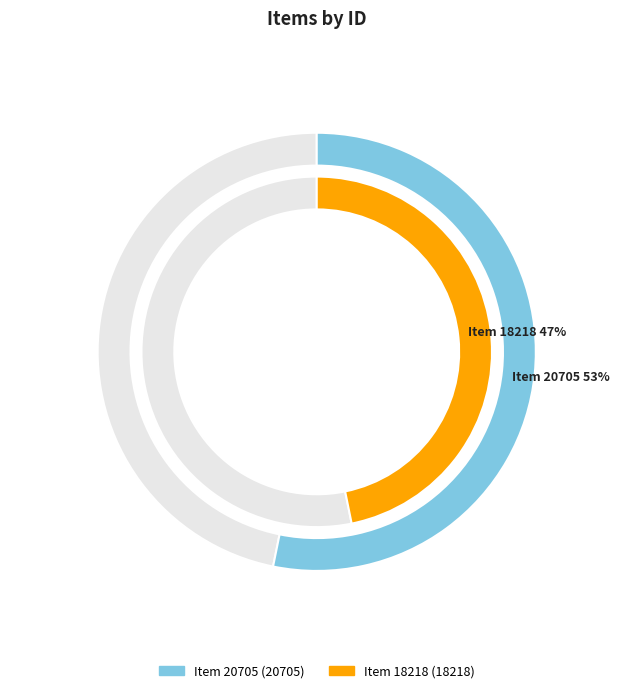

What portion of the pie excludes Item 20705?

46.8%